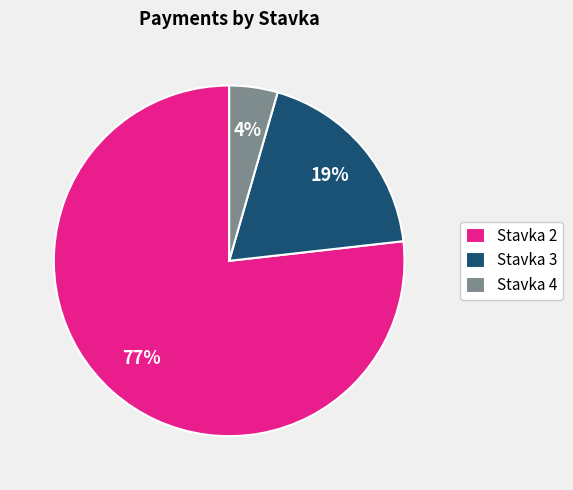

Between Stavka 3 and Stavka 4, which is larger?

Stavka 3